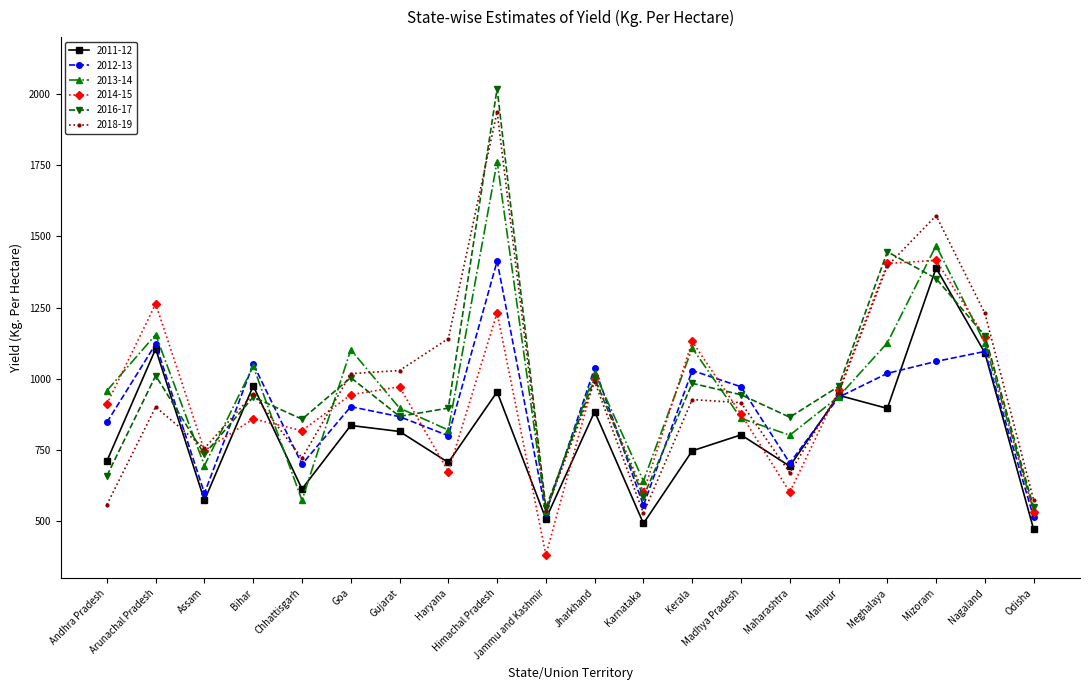

What is the difference between the second highest and second lowest values in the 2018-19 series?

1038